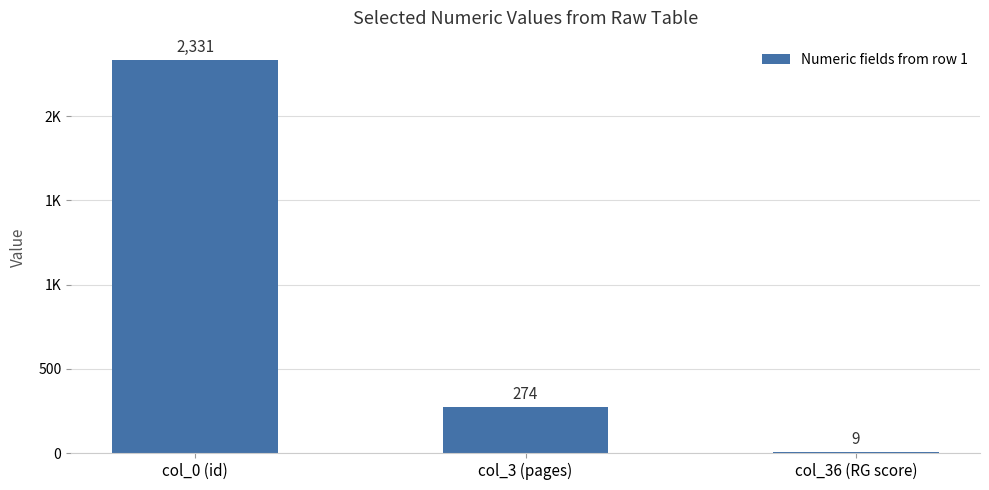

Are the bars horizontal?

No